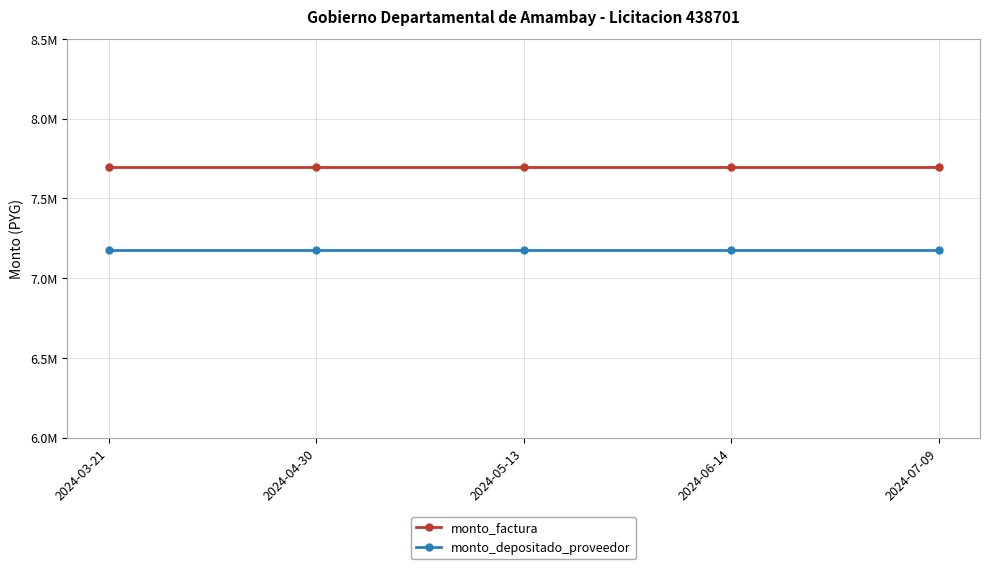

At which label does monto_depositado_proveedor reach its peak?

2024-03-21